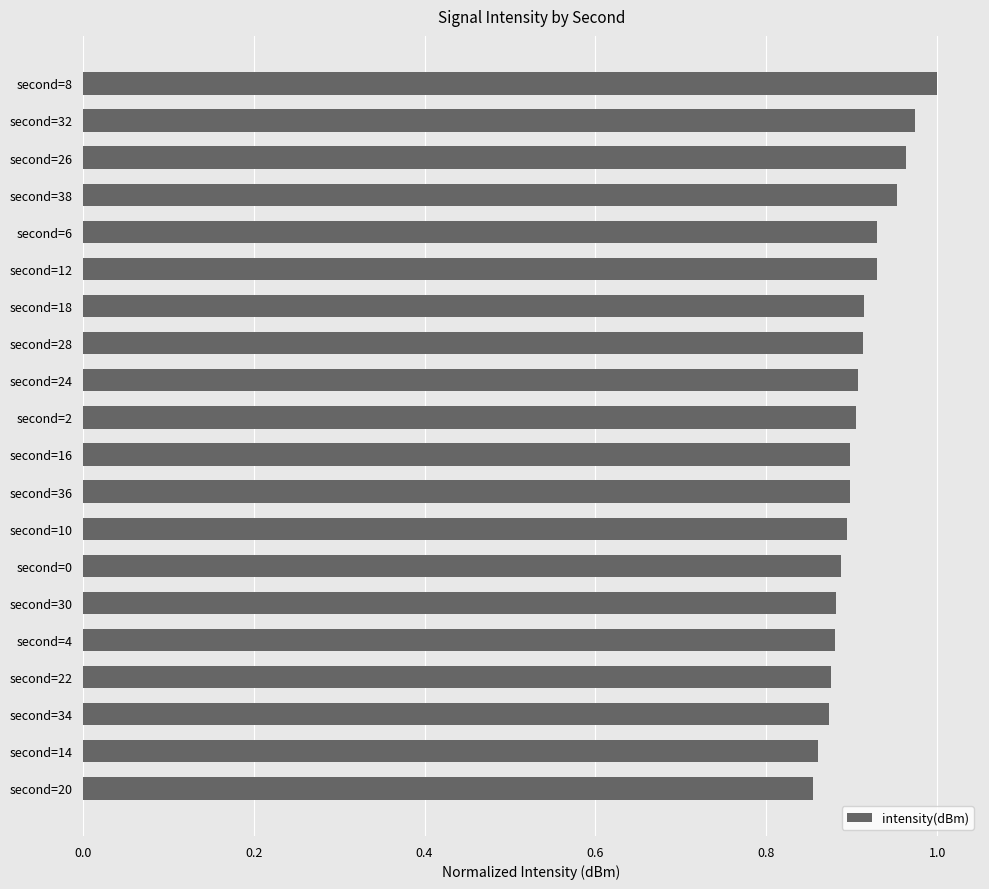

Is it true that the value at second=4 is 1.2?

False